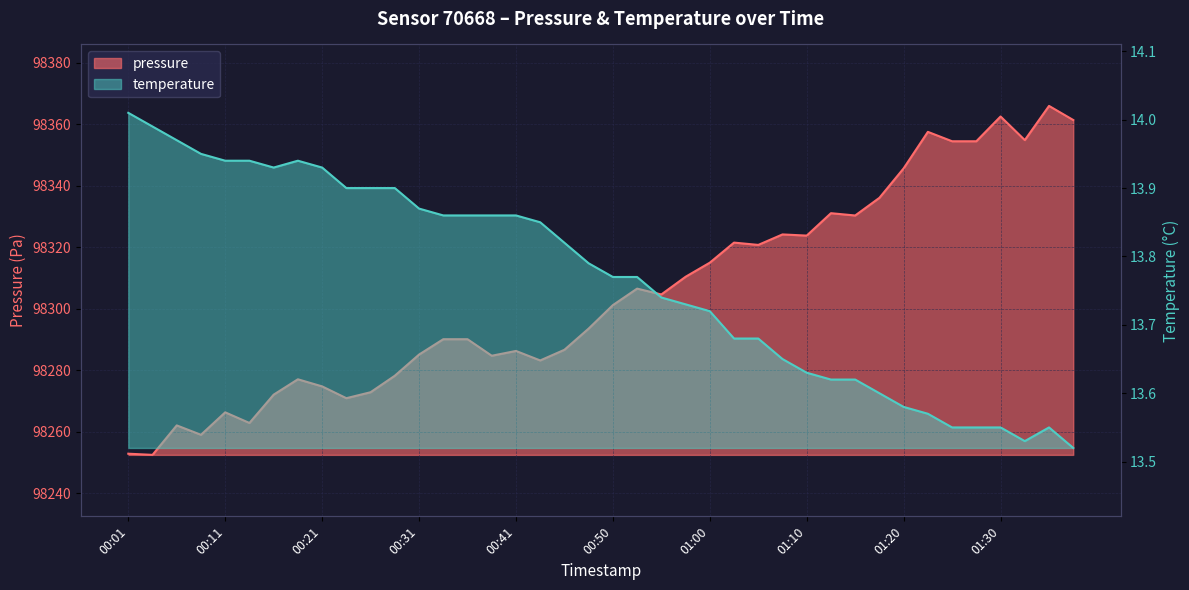

What are all the series names shown in the legend?

pressure, temperature